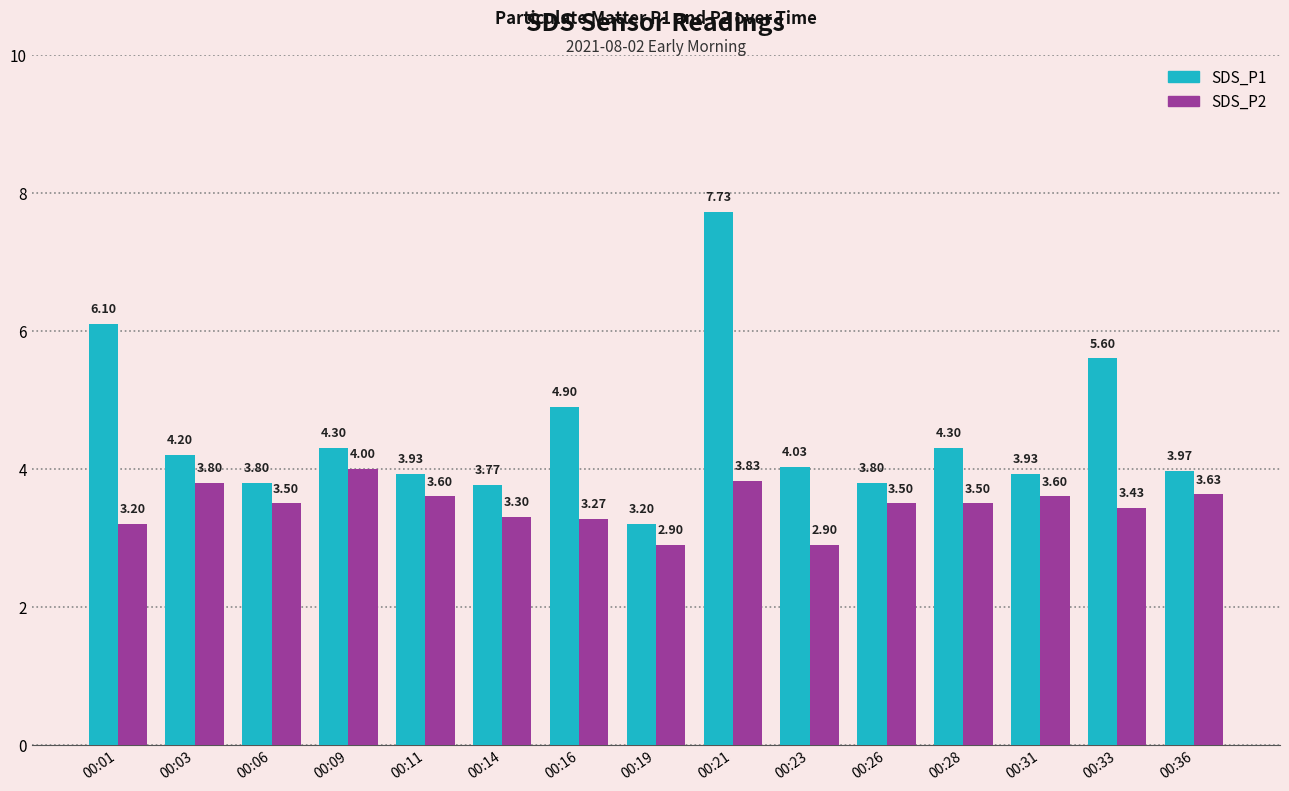

What is the difference between the maximum and minimum values in the SDS_P1 series?

4.5